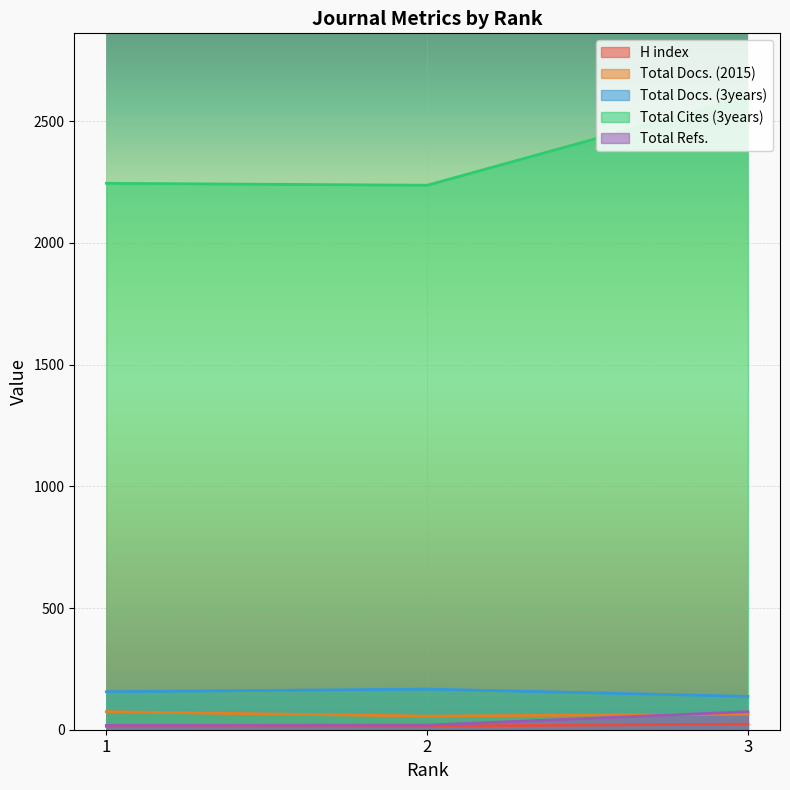

What is the value of the Total Docs. (2015) point at the 3rd from the left?

64